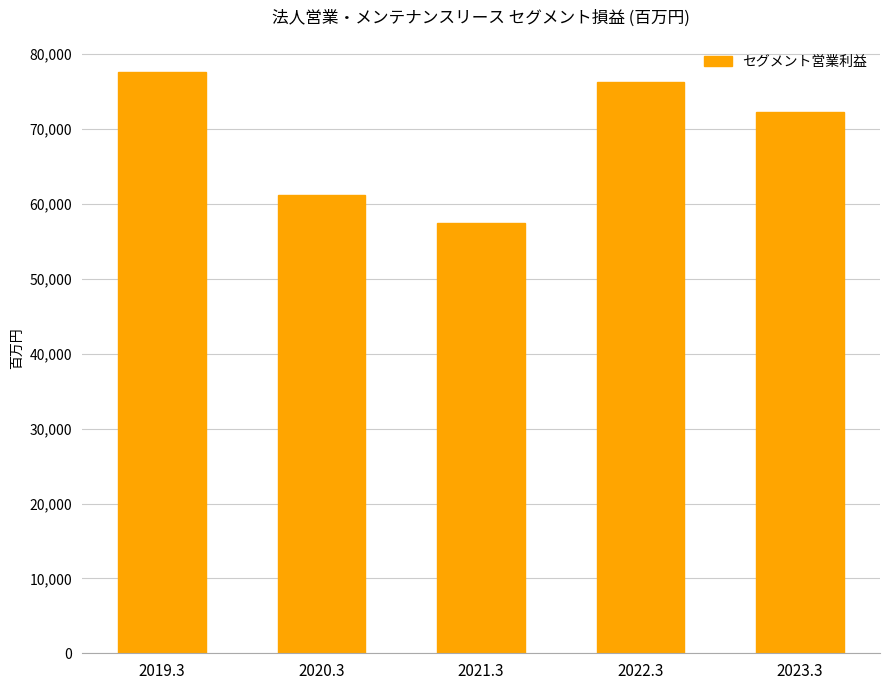

How many values are below 72259?

2